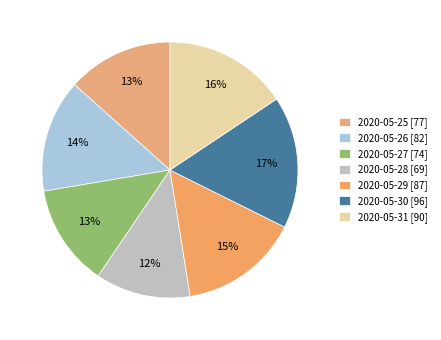

Between 2020-05-28 and 2020-05-29, which is larger?

2020-05-29